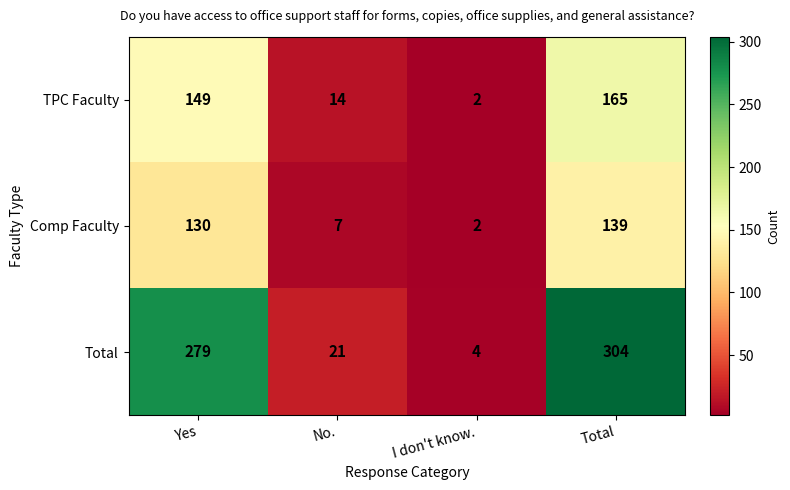

Rank the series by their average value, from lowest to highest.

Comp Faculty, TPC Faculty, Total